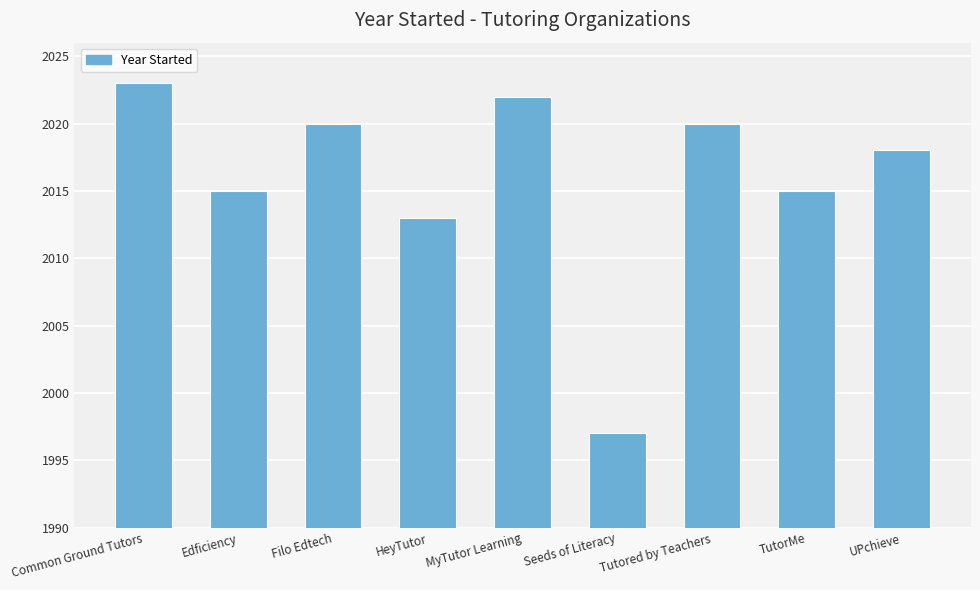

True or false: the data shows 503 at MyTutor Learning.

False